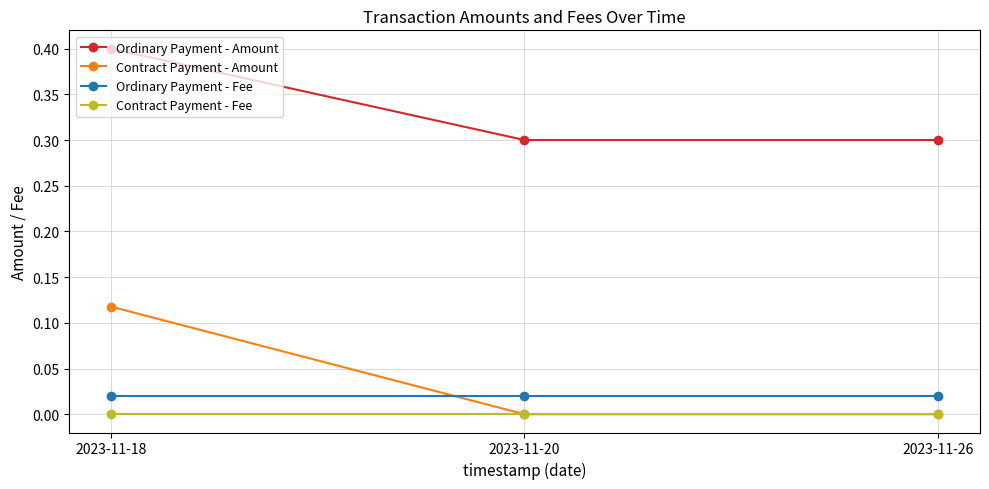

Does the chart have visible grid lines?

Yes